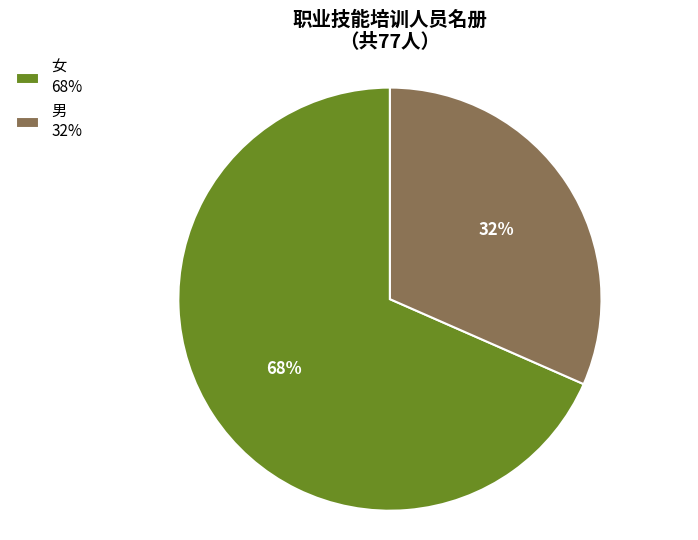

Do 女 68% and 男 32% together represent more than half of the pie?

Yes